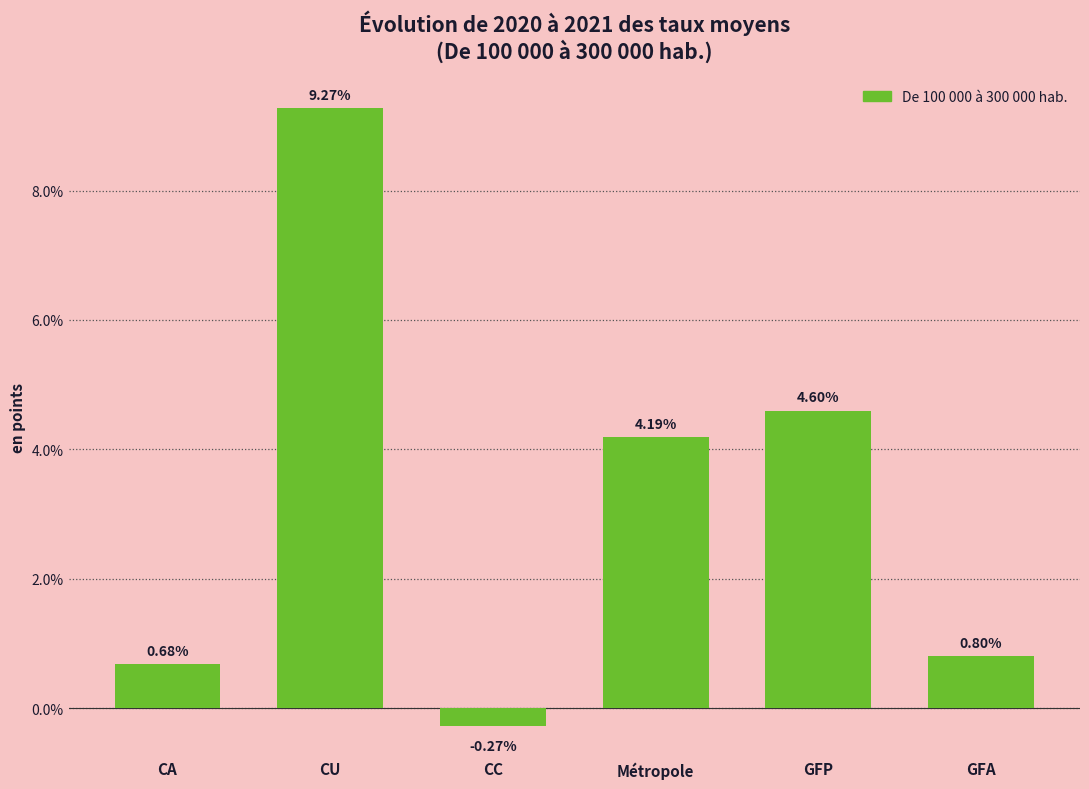

Does the chart contain stacked bars?

No